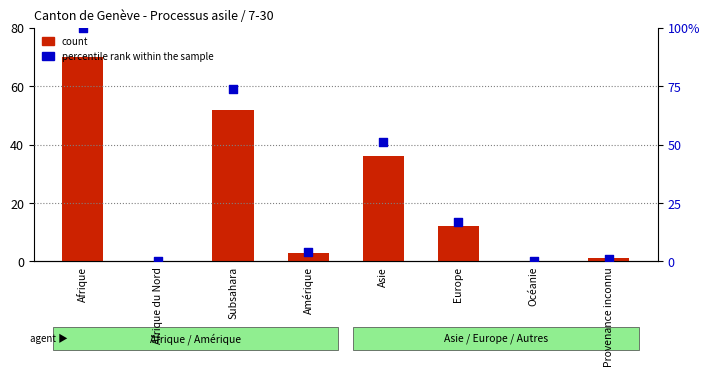

What are all the series names shown in the legend?

count, percentile rank within the sample